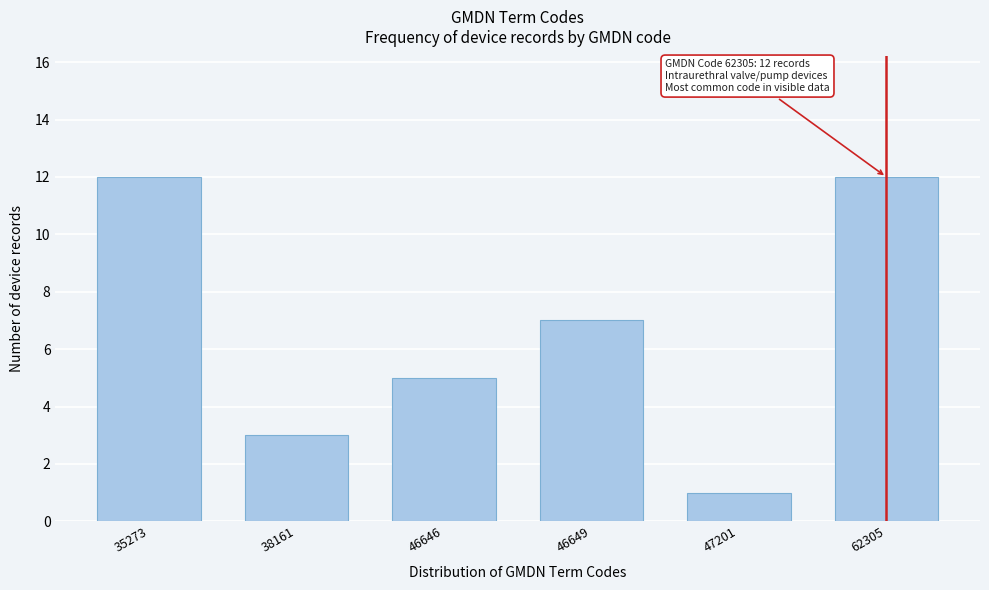

Reading left to right, extract all data points from this chart.

35273=12	38161=3	46646=5	46649=7	47201=1	62305=12